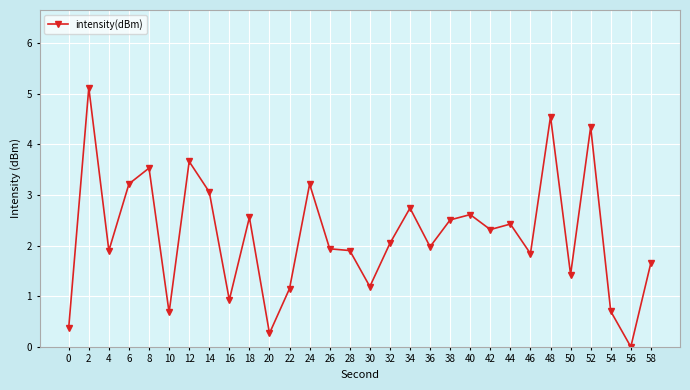

What is the sum of all values?

65.8